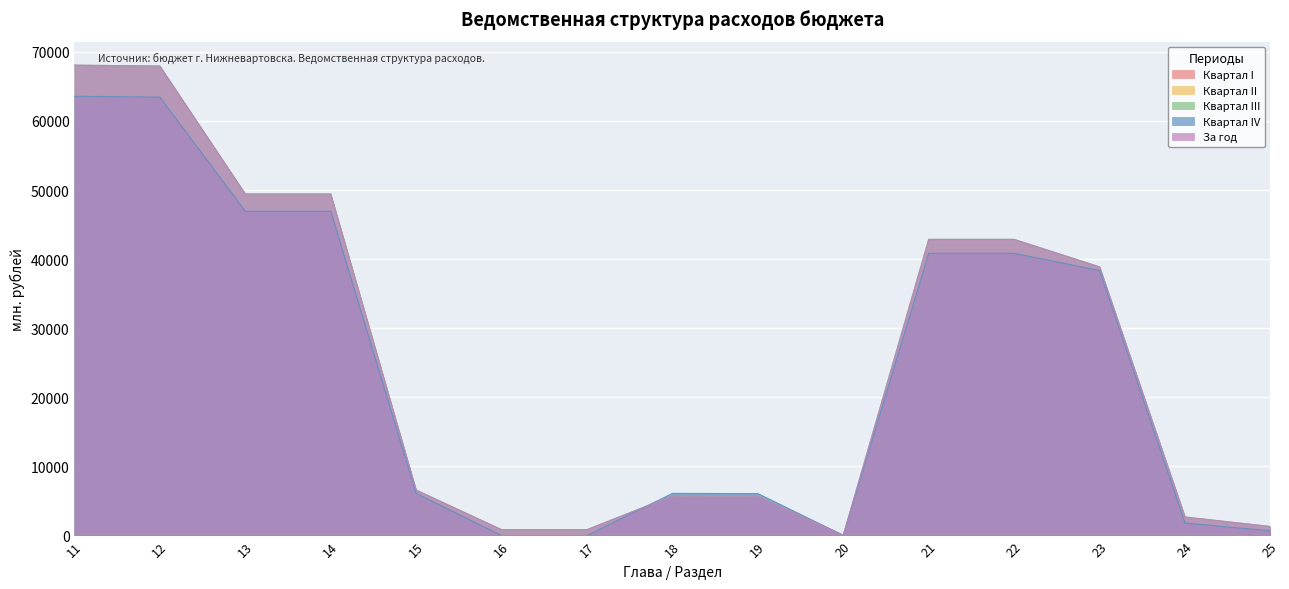

Is it true that Квартал III equals 13.0 at 20?

False